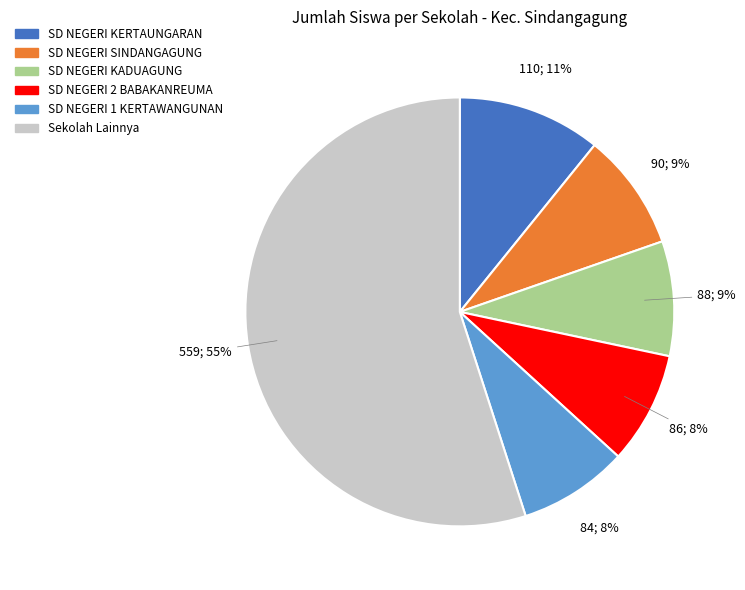

How many segments does this pie chart have?

6